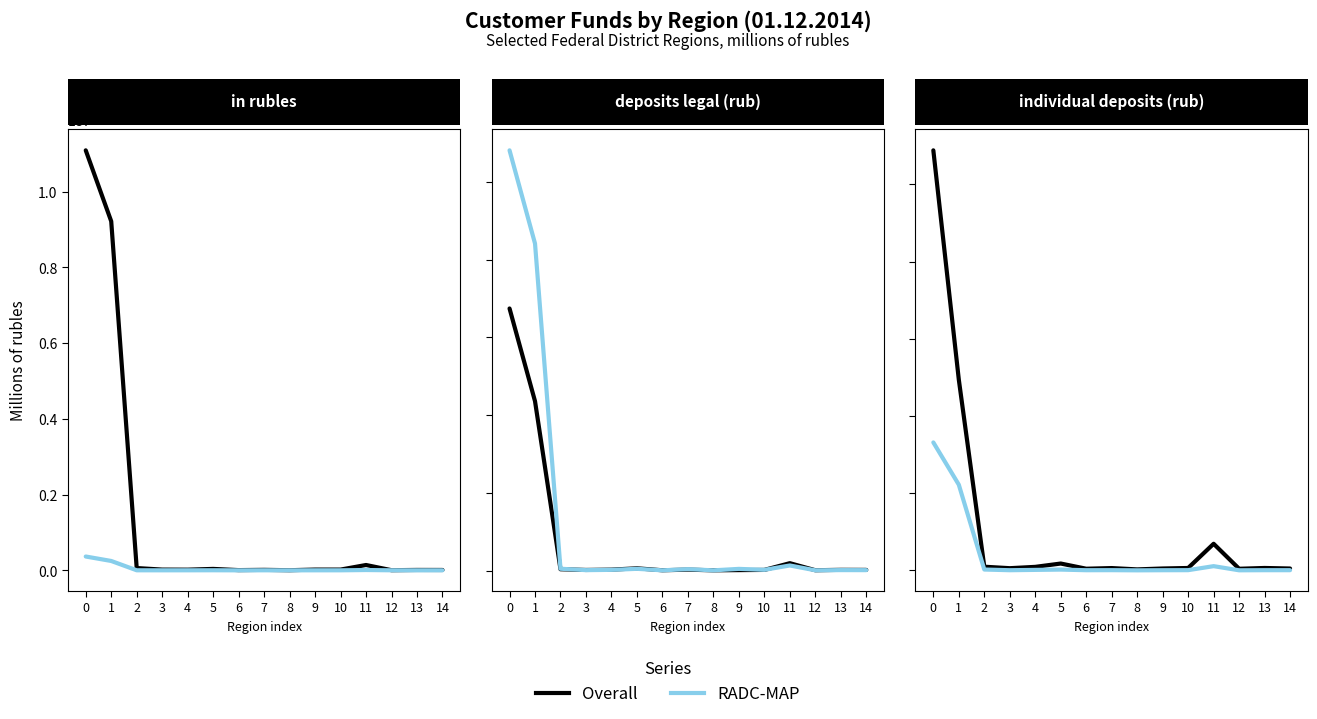

Is the value of Overall at 9 greater than the value of RADC-MAP at 8?

Yes